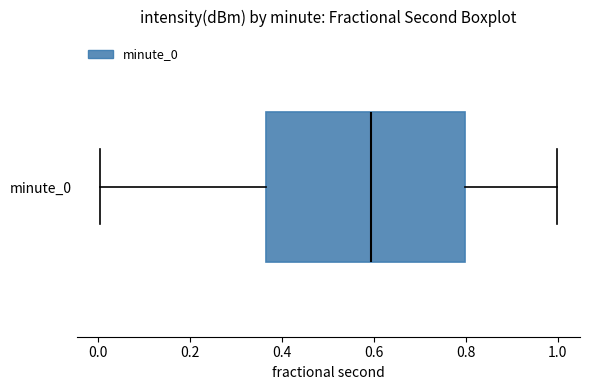

Transcribe this box plot: give where the median line is, the range the box spans, and where the two whiskers end, as read against the x-axis. The values are not printed on the chart, so give them approximately, as read against the axis.

median 0.60, box 0.36 to 0.80, whiskers 0.00 to 1.00